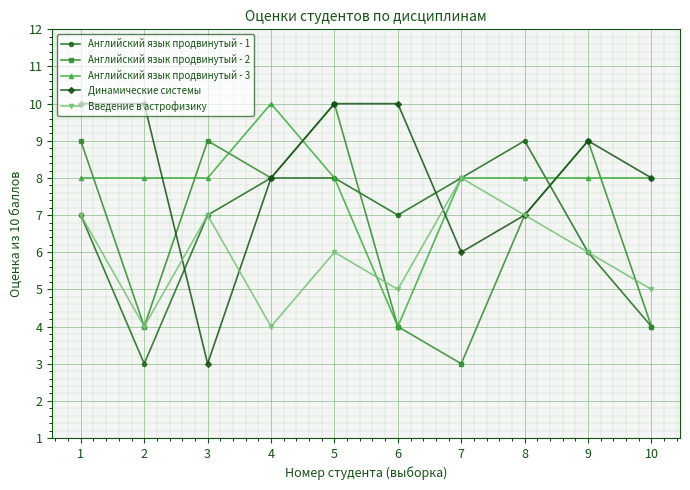

What is the approximate value of Английский язык продвинутый - 1 at 4?

8